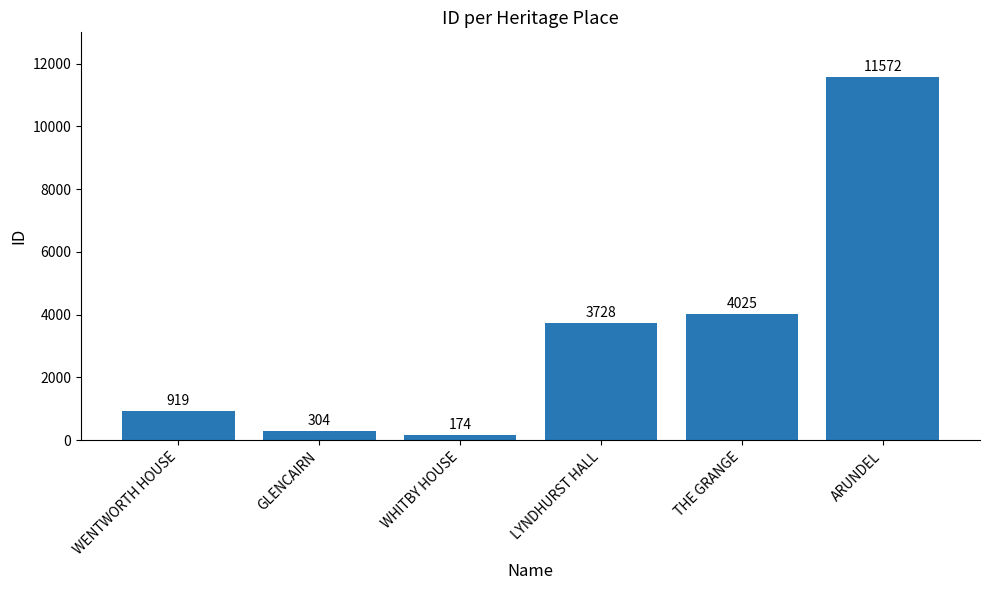

What is the greatest value displayed?

11572